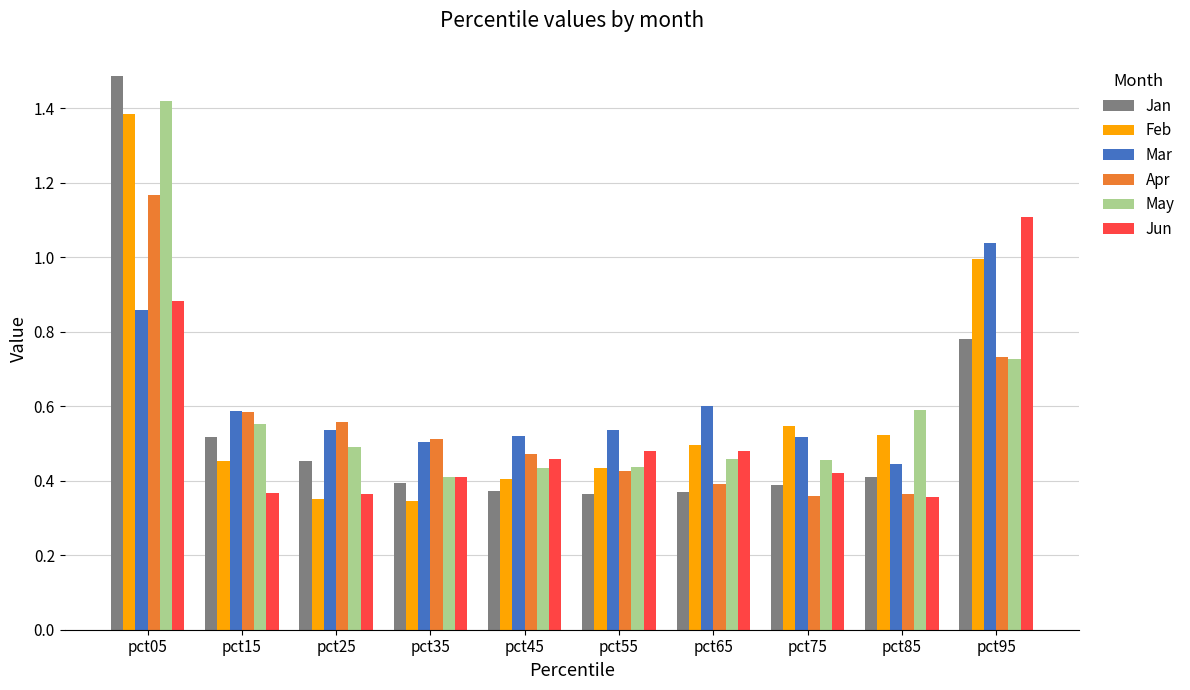

At which label does Jan reach its peak?

pct05